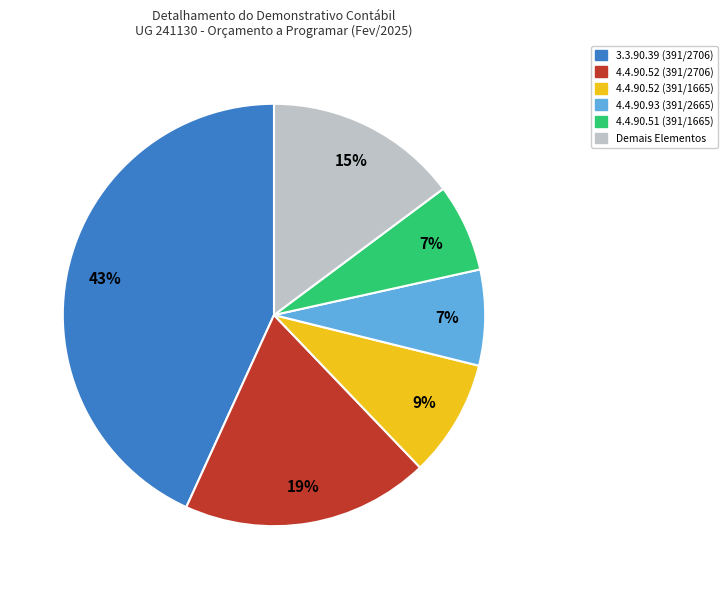

Count the number of slices in the pie.

6